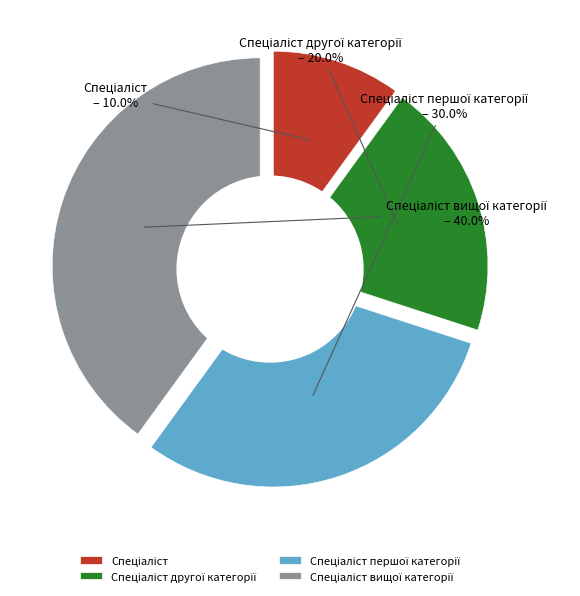

Is it true that Спеціаліст is 24% of the pie?

False